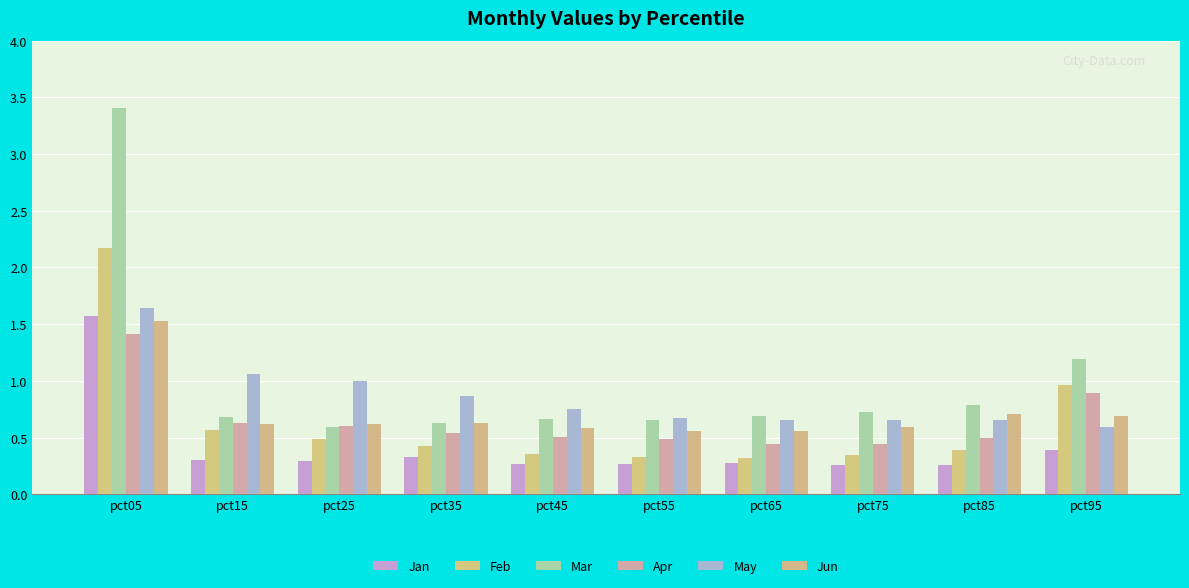

What is the greatest value displayed?

3.4